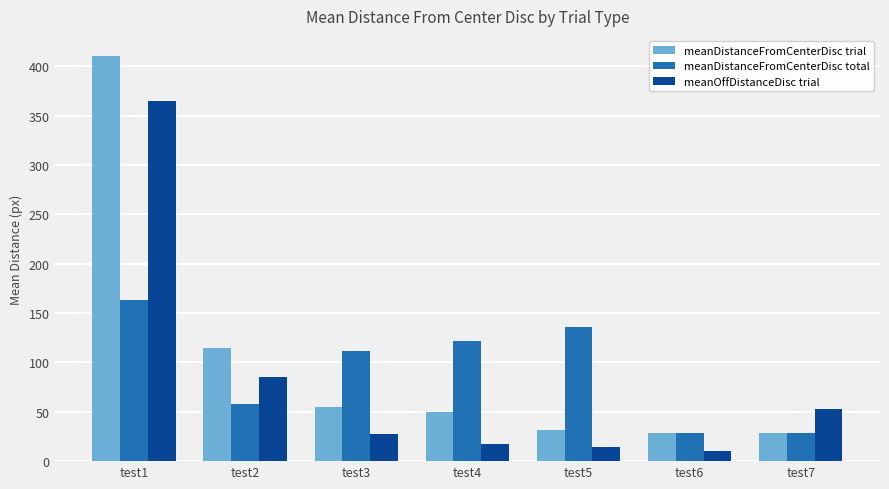

Which category has the lowest value across all series?

test6